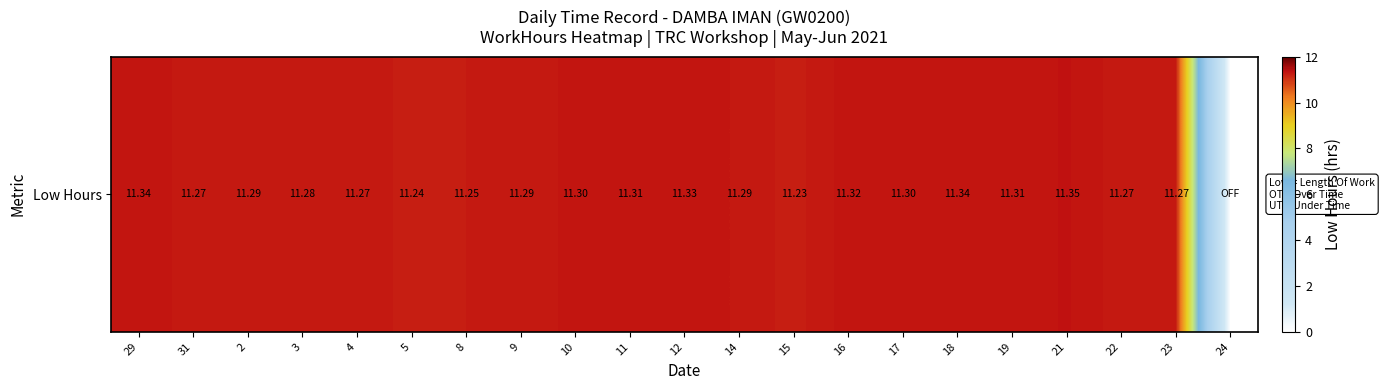

Which has a higher value, 24 or 21?

21